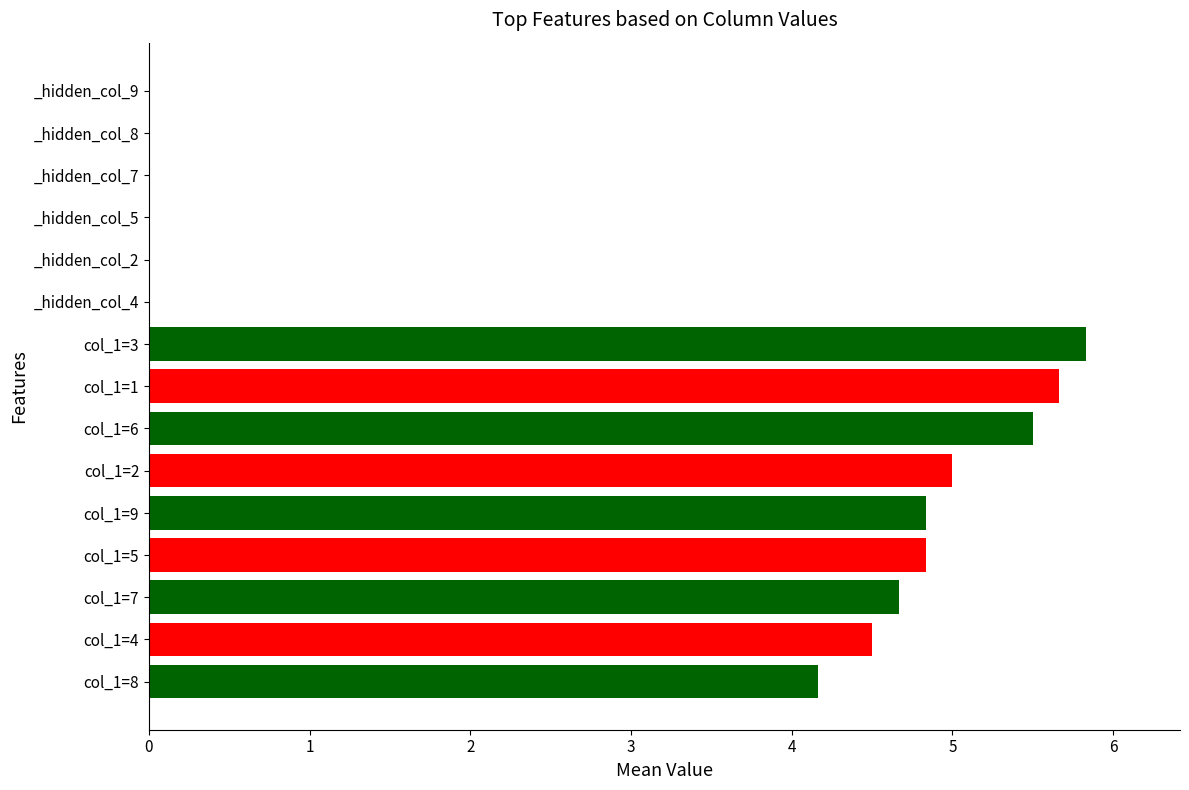

What is the difference between the second highest and minimum values?

1.5